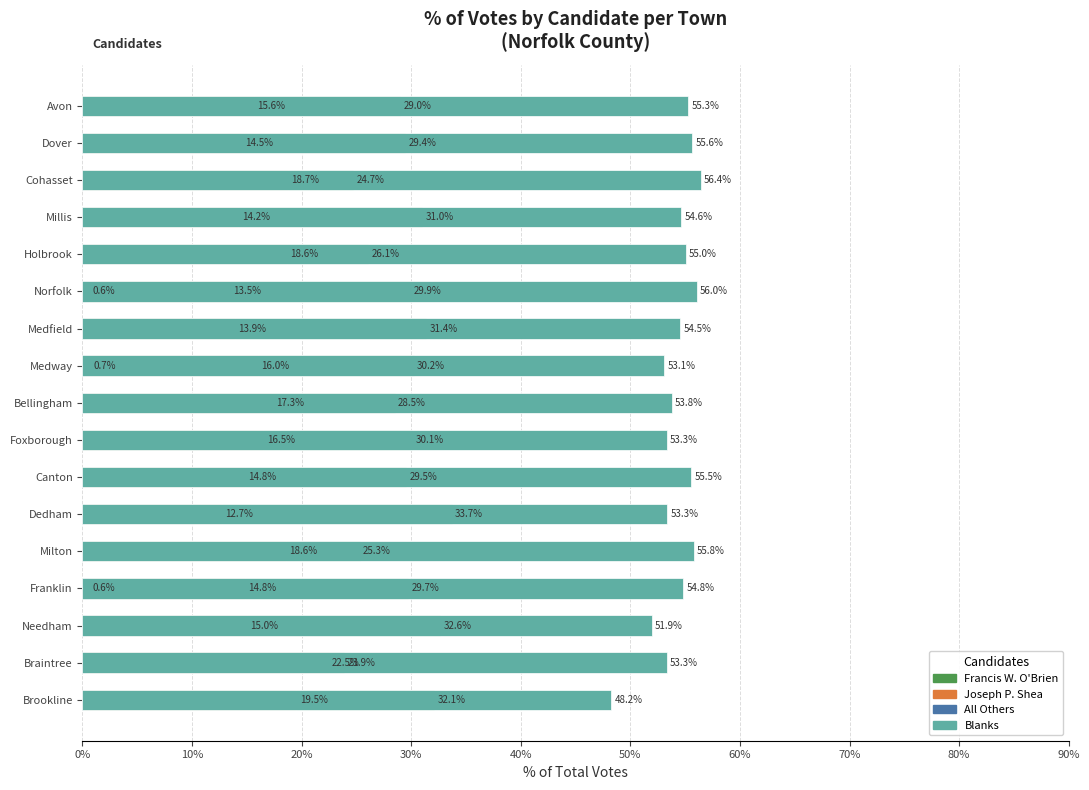

How many bars are there in each group?

4